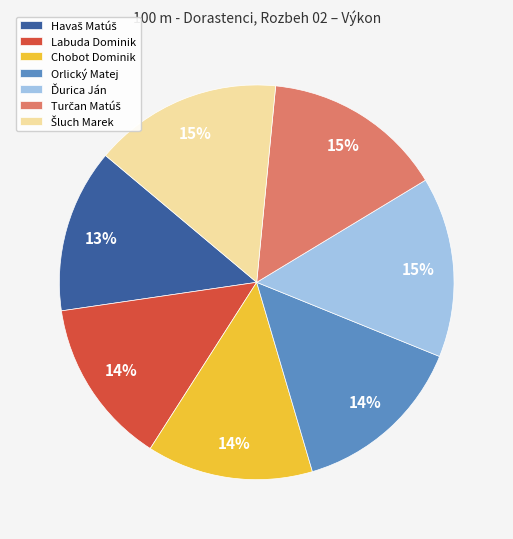

To the nearest percent, what is the average slice percentage?

14%